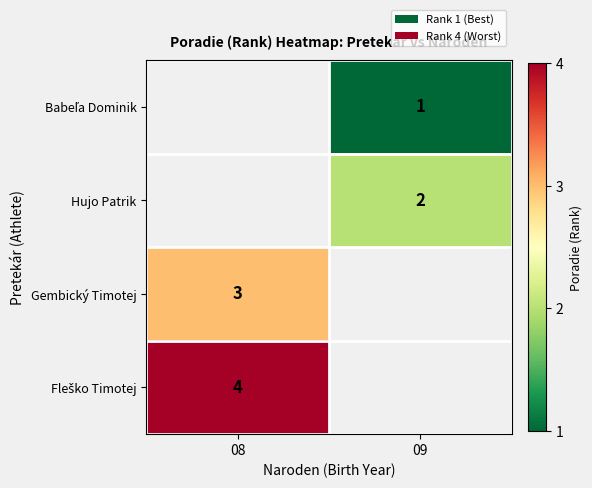

How many series are shown in this chart?

4